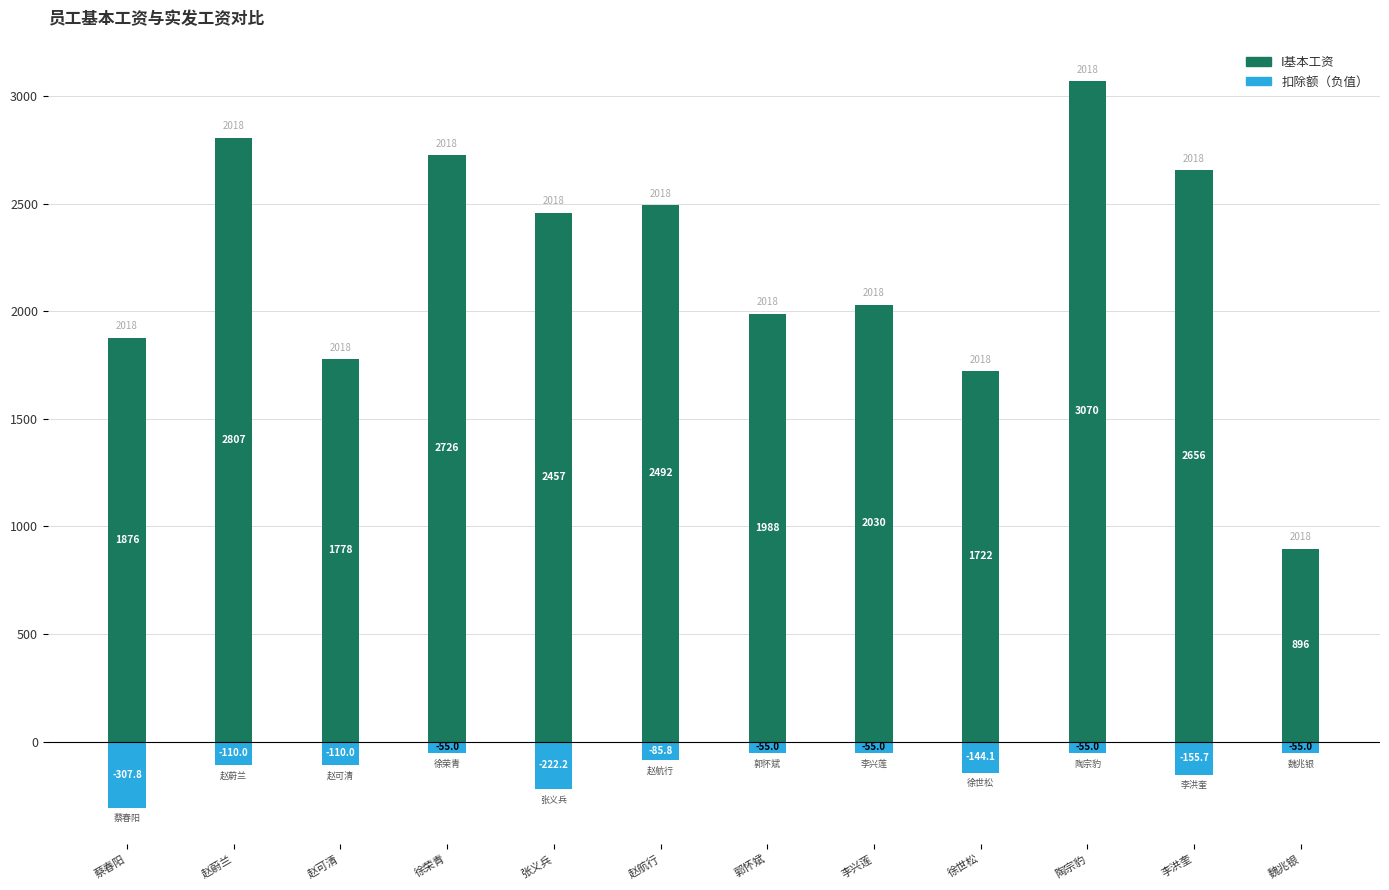

Is it true that I基本工资 equals 3069.5 at 陶宗豹?

True